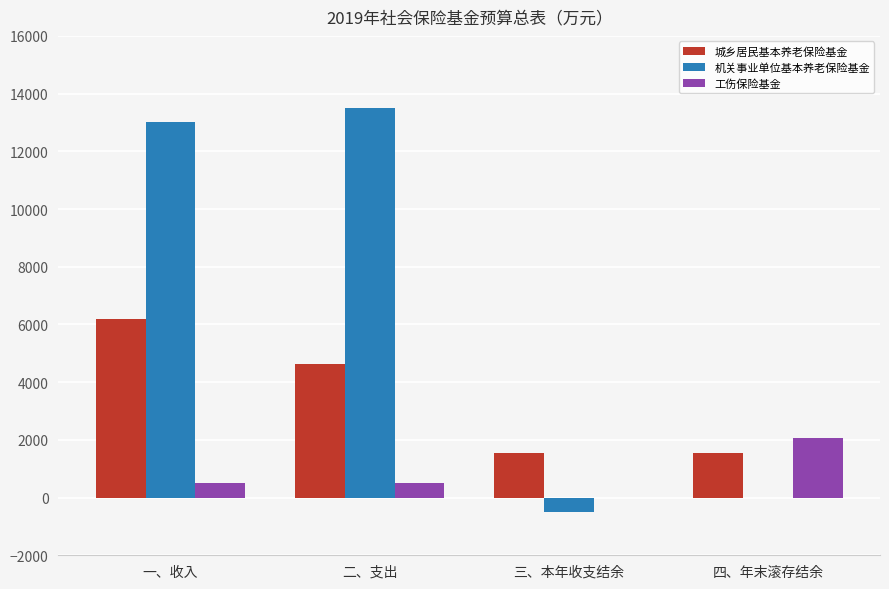

What is the maximum value for 城乡居民基本养老保险基金?

6175.4